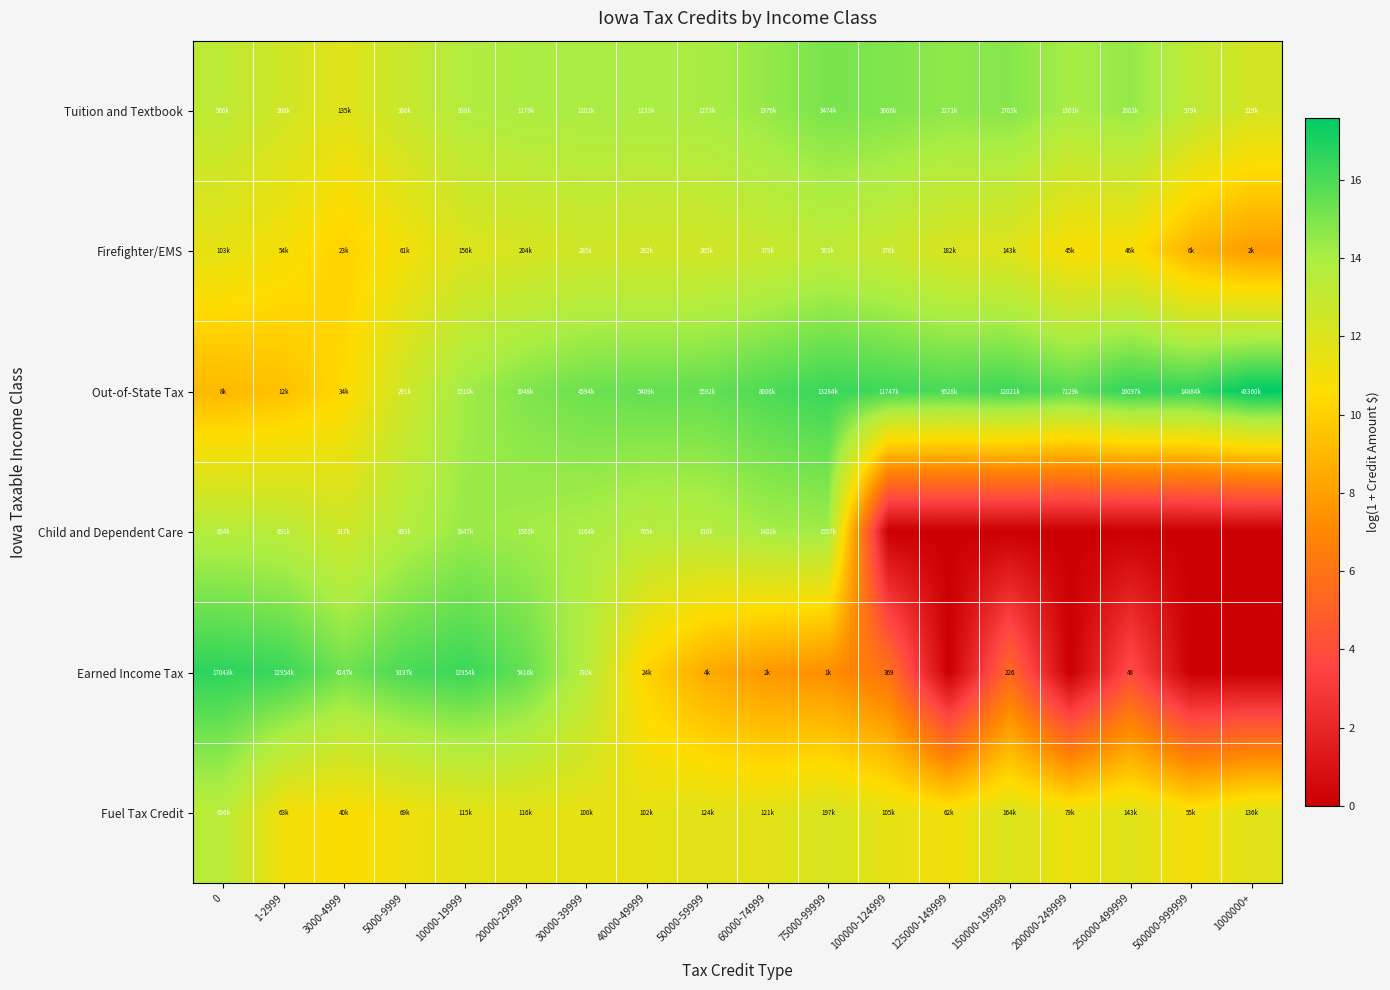

What is the sum of the Child and Dependent Care values at 1000000+ and 50000-59999?

13.6